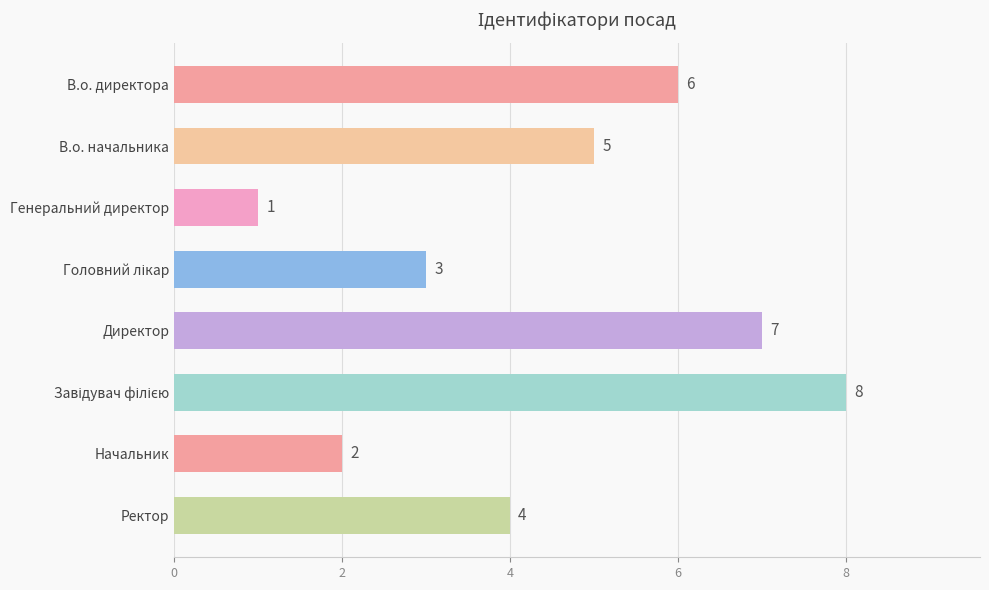

At which label is the value closest to 4?

Ректор